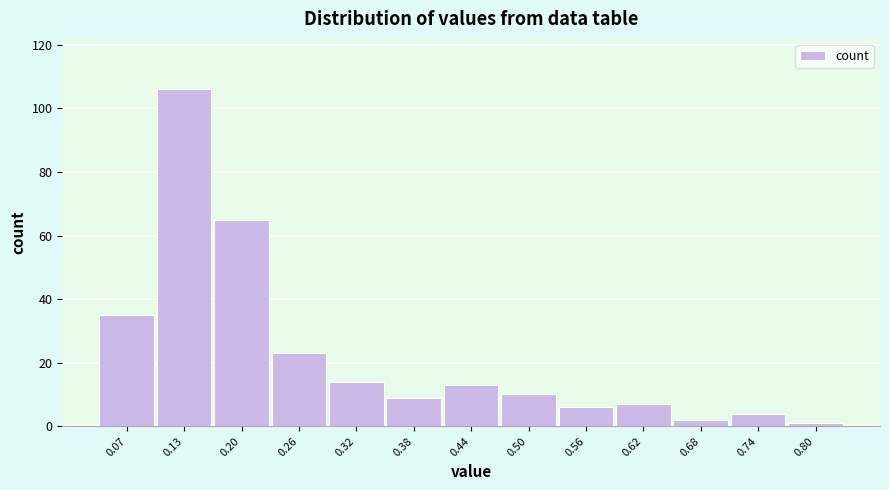

Reading left to right, extract all data points from this chart.

35	106	65	23	14	9	13	10	6	7	2	4	1